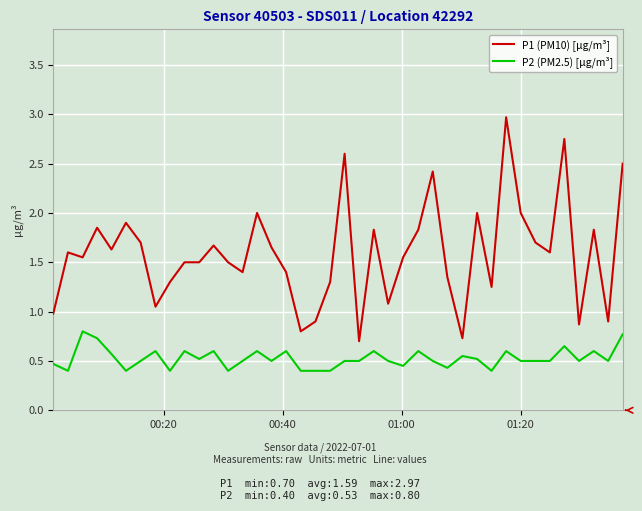

What is the minimum value shown in the chart?

0.4